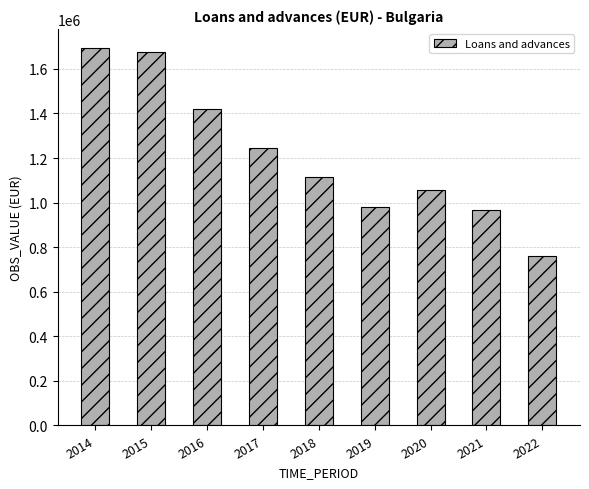

Approximately how many times larger is the value at 2016 compared to 2015?

0.8